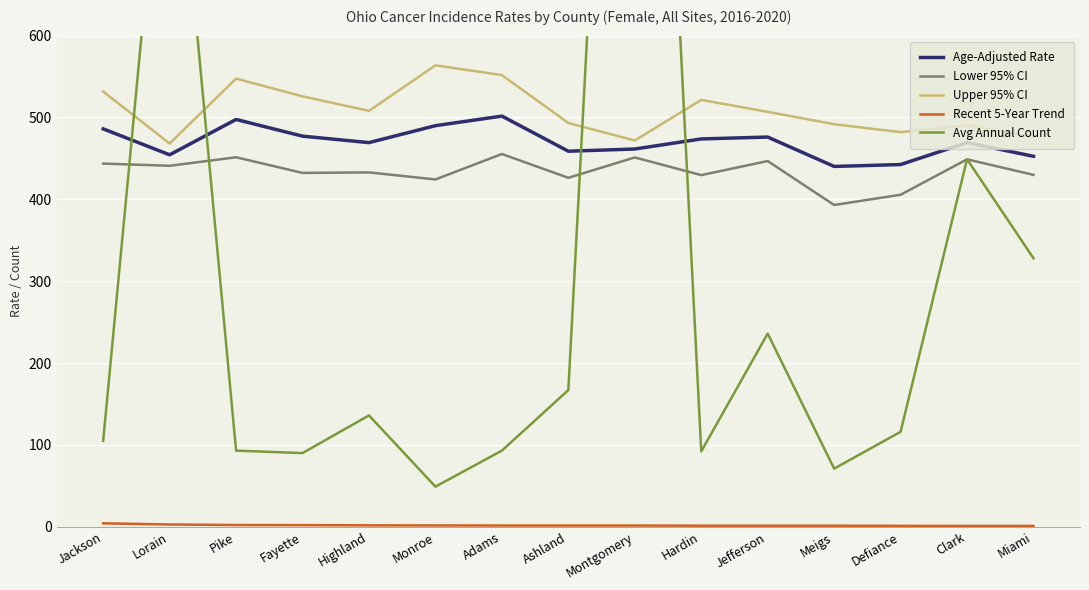

At which category does Upper 95% CI reach its first local valley?

Lorain